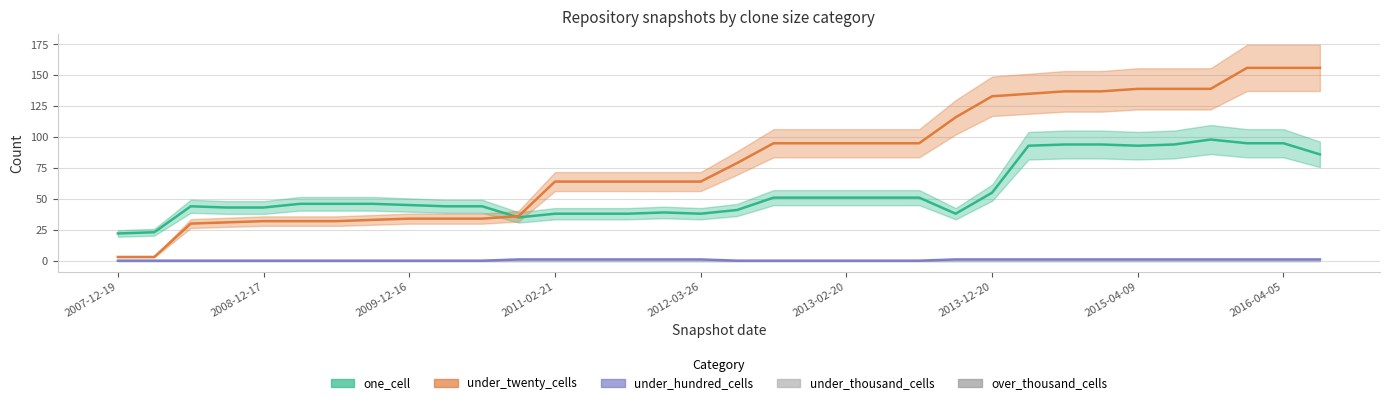

Rank the series by their maximum value, from lowest to highest.

under_hundred_cells, one_cell, under_twenty_cells